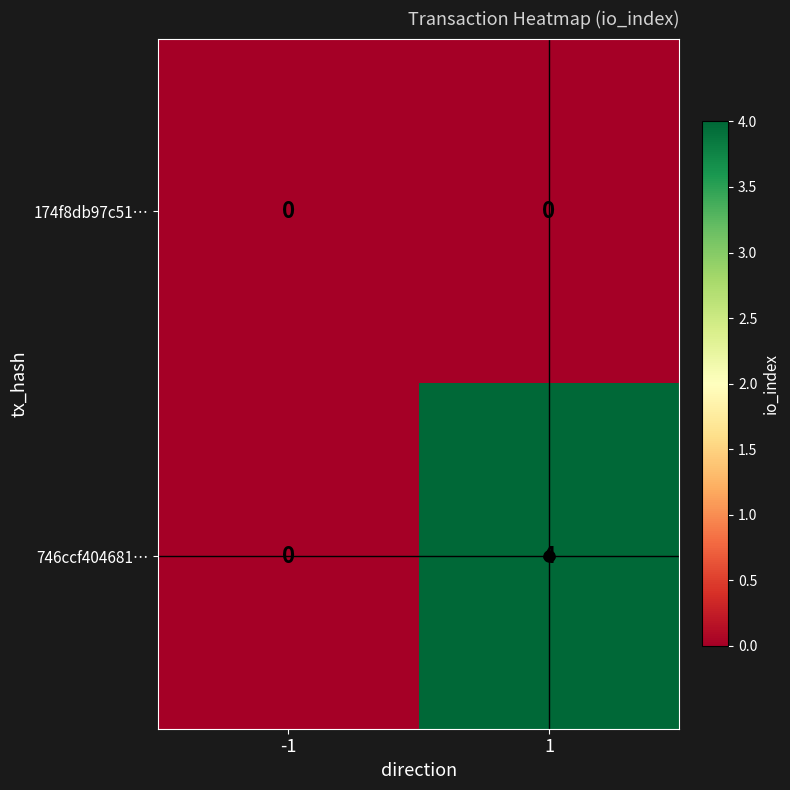

How many distinct data groups are displayed?

2